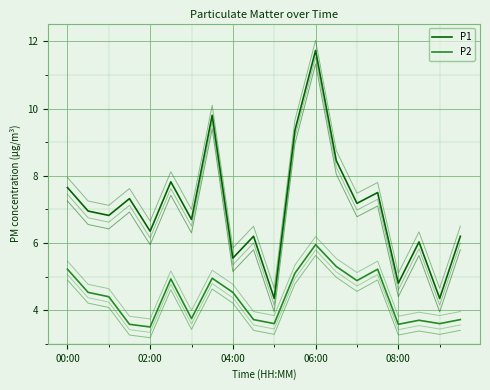

Reading right to left, extract all data points from this chart.

P1: 09:30=6.2	09:00=4.3	08:30=6.0	08:00=4.8	07:30=7.5	07:00=7.2	06:30=8.4	06:00=11.7	05:30=9.3	05:00=4.3	04:30=6.2	04:00=5.5	03:30=9.8	03:00=6.7	02:30=7.8	02:00=6.3	01:30=7.3	01:00=6.8	00:30=7.0	00:00=7.7
P2: 09:30=3.7	09:00=3.6	08:30=3.7	08:00=3.6	07:30=5.2	07:00=4.9	06:30=5.3	06:00=6.0	05:30=5.1	05:00=3.6	04:30=3.7	04:00=4.5	03:30=5.0	03:00=3.8	02:30=4.9	02:00=3.5	01:30=3.6	01:00=4.4	00:30=4.5	00:00=5.2